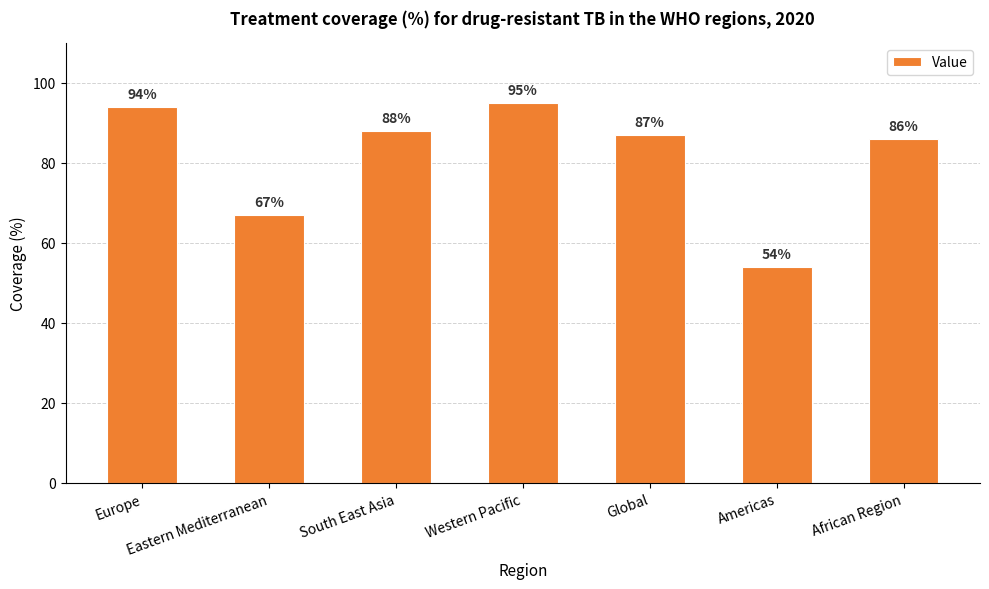

What is the ratio of the value at Europe to the value at South East Asia?

1.1